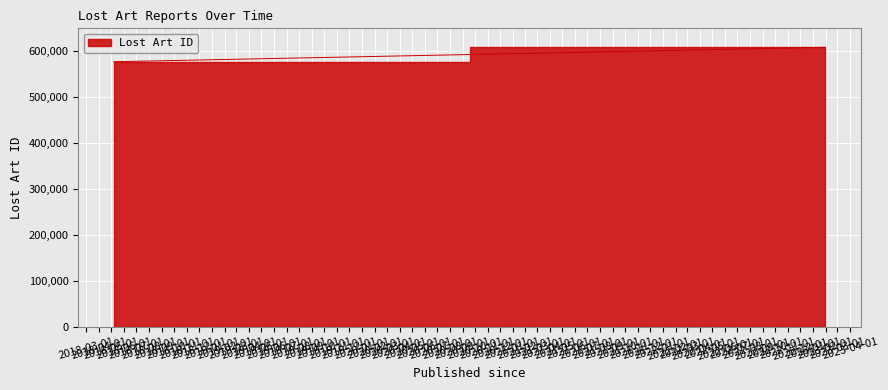

What is the difference between the second highest and minimum values?

1